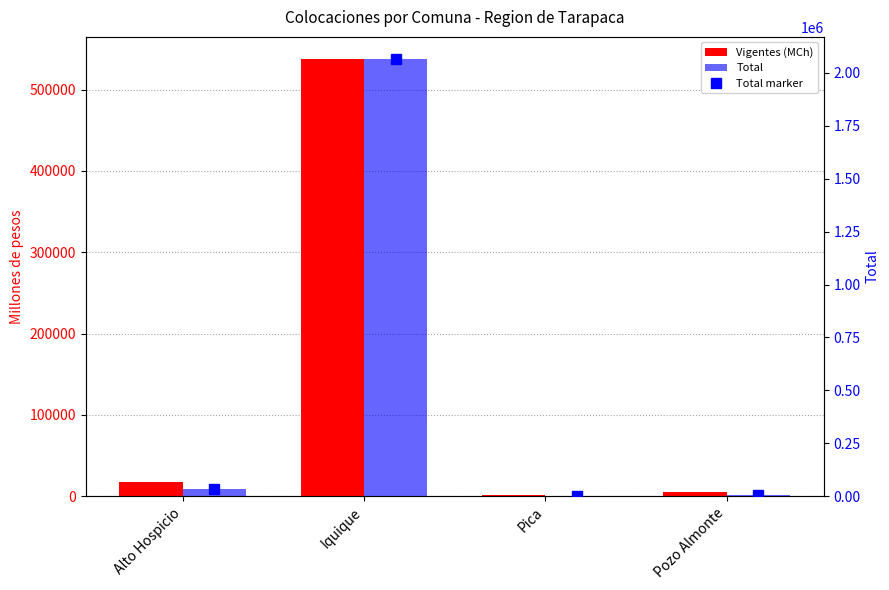

At which label is Vigentes (MCh) closest to 269476?

Alto Hospicio